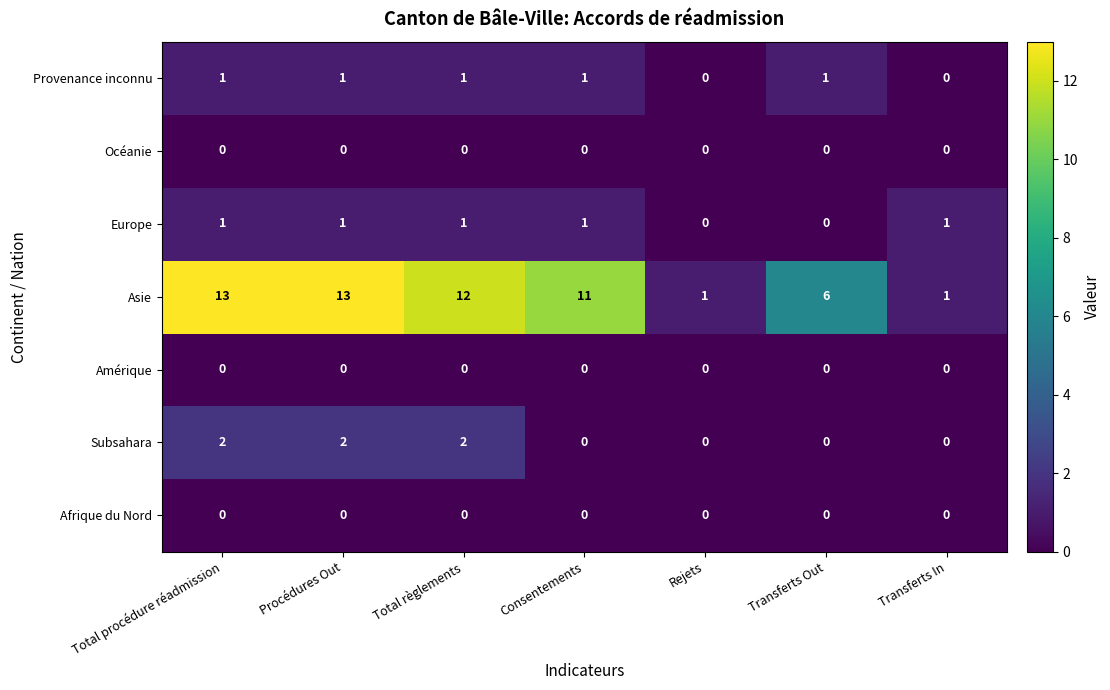

Count the Subsahara values in the range 0 to 2.

7